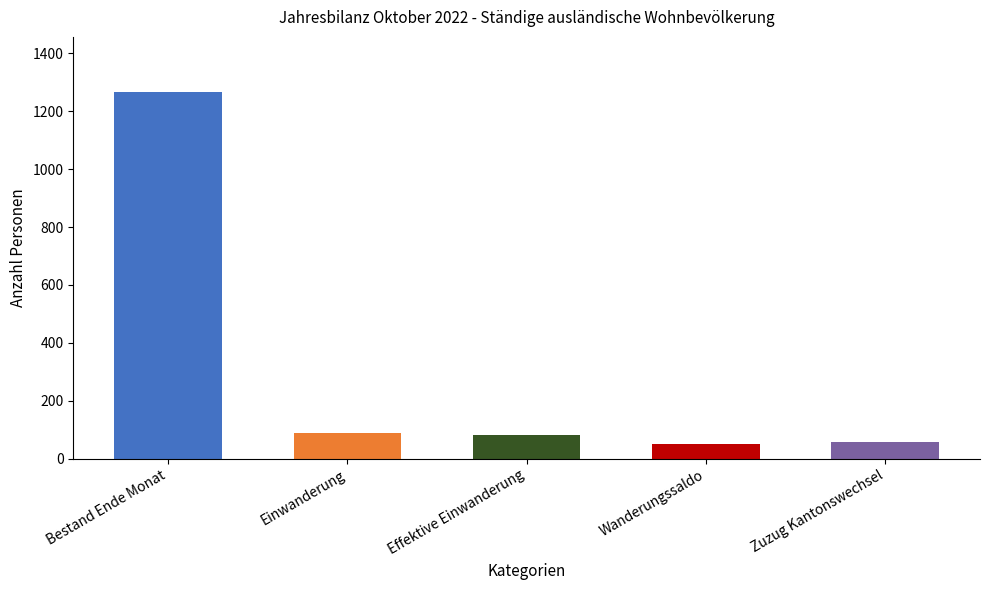

What is the smallest value displayed?

52